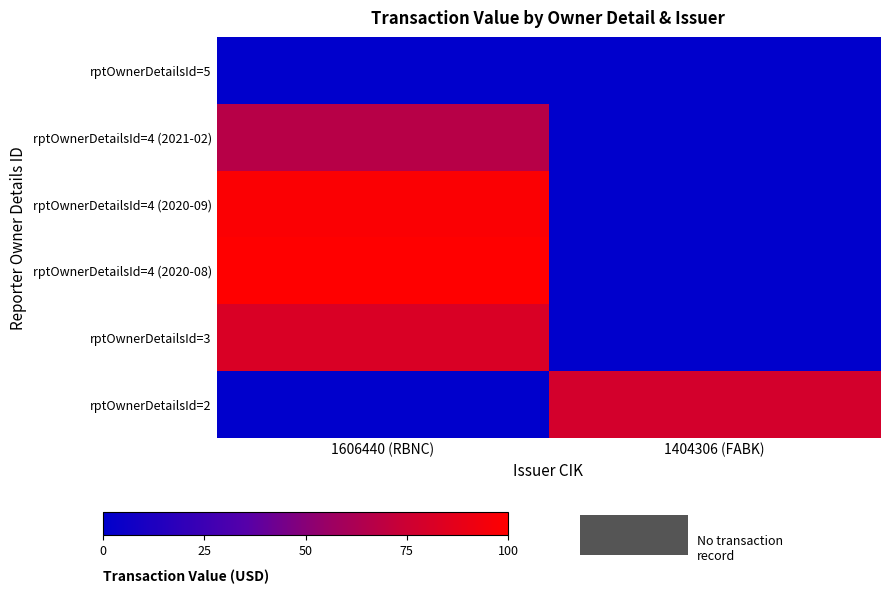

Reading left to right, list all the values displayed in this chart.

rptOwnerDetailsId=5: 1606440 (RBNC)=0.0	1404306 (FABK)=0.0
rptOwnerDetailsId=4 (2021-02): 1606440 (RBNC)=66.9	1404306 (FABK)=0.0
rptOwnerDetailsId=4 (2020-09): 1606440 (RBNC)=98.3	1404306 (FABK)=0.0
rptOwnerDetailsId=4 (2020-08): 1606440 (RBNC)=100.0	1404306 (FABK)=0.0
rptOwnerDetailsId=3: 1606440 (RBNC)=81.6	1404306 (FABK)=0.0
rptOwnerDetailsId=2: 1606440 (RBNC)=0.0	1404306 (FABK)=78.4